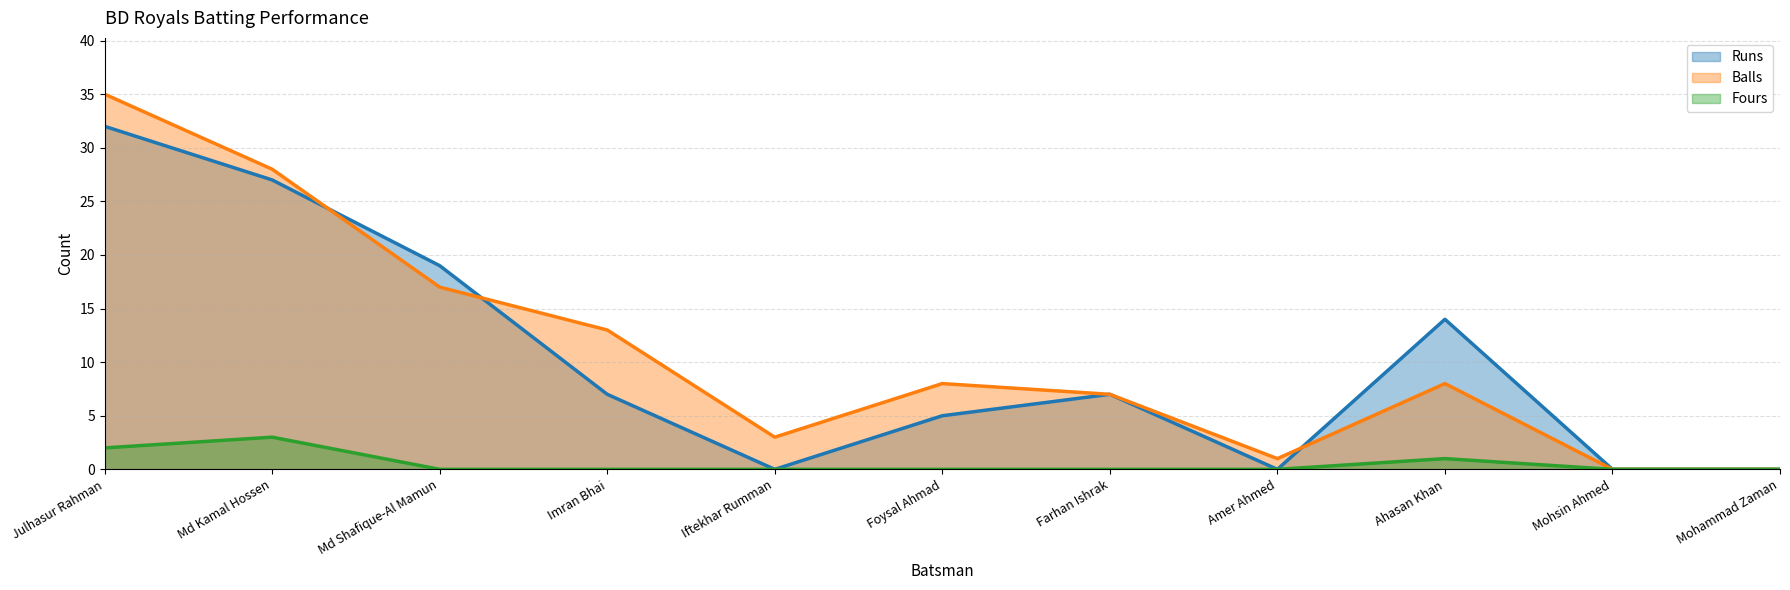

What is the difference between the maximum and minimum values in the Fours series?

3